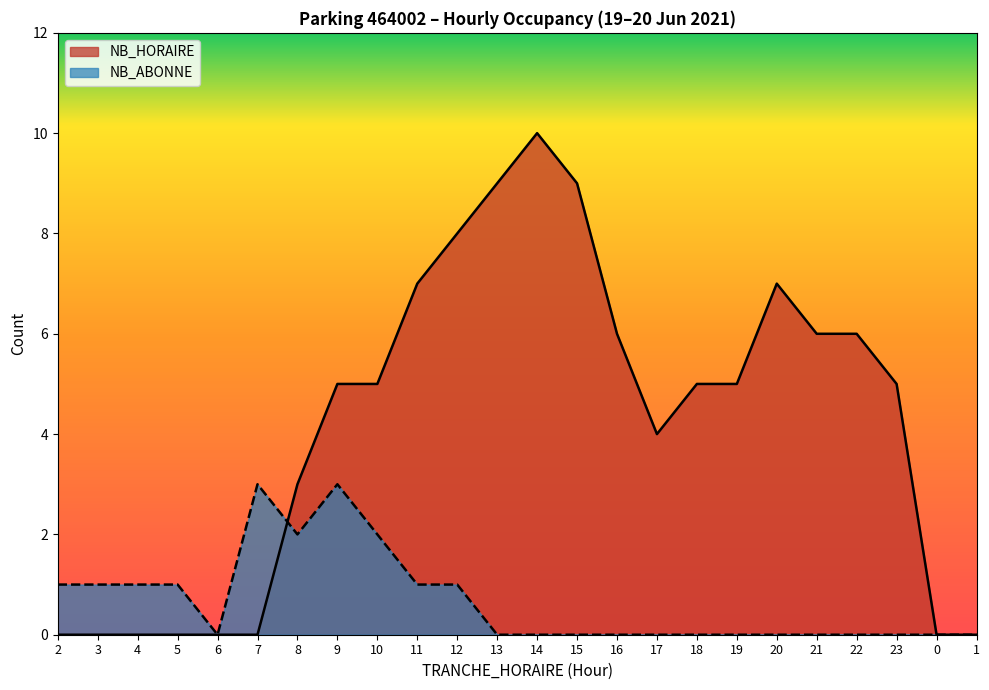

How many data points in NB_HORAIRE are less than 5?

10